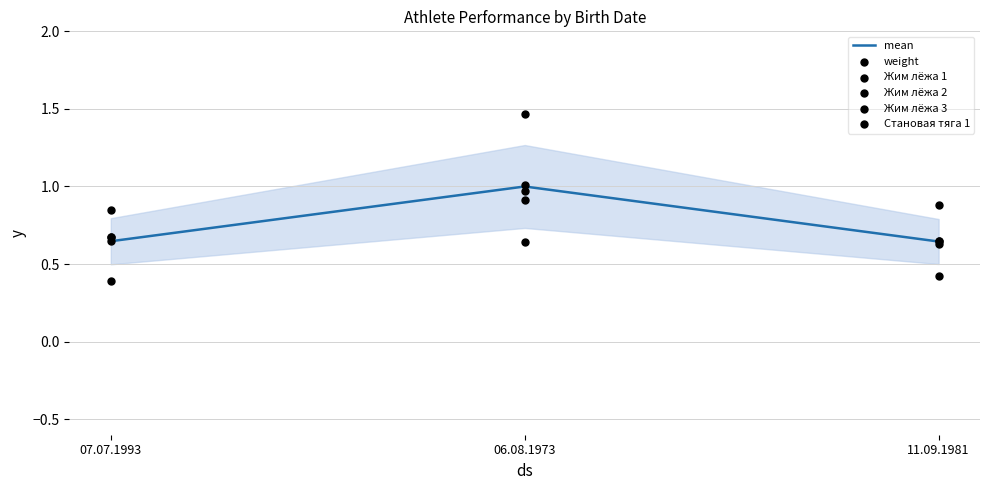

Which series contains the highest Y value?

Становая тяга 1